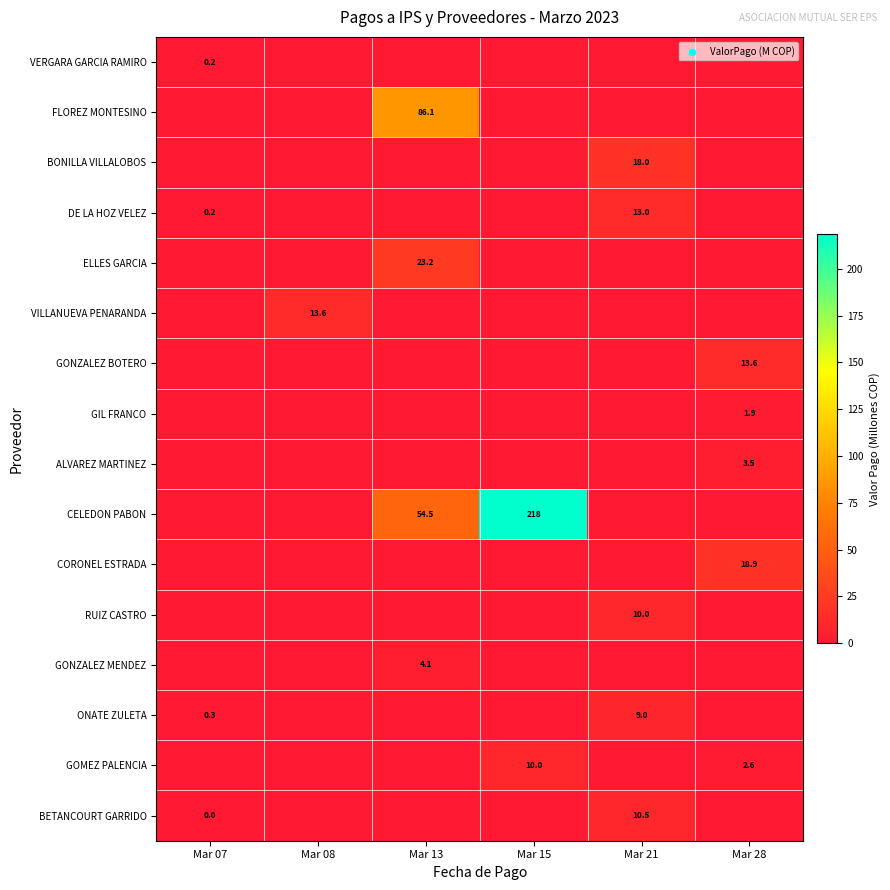

The CORONEL ESTRADA series shows 18.9 at Mar 28. True or false?

True